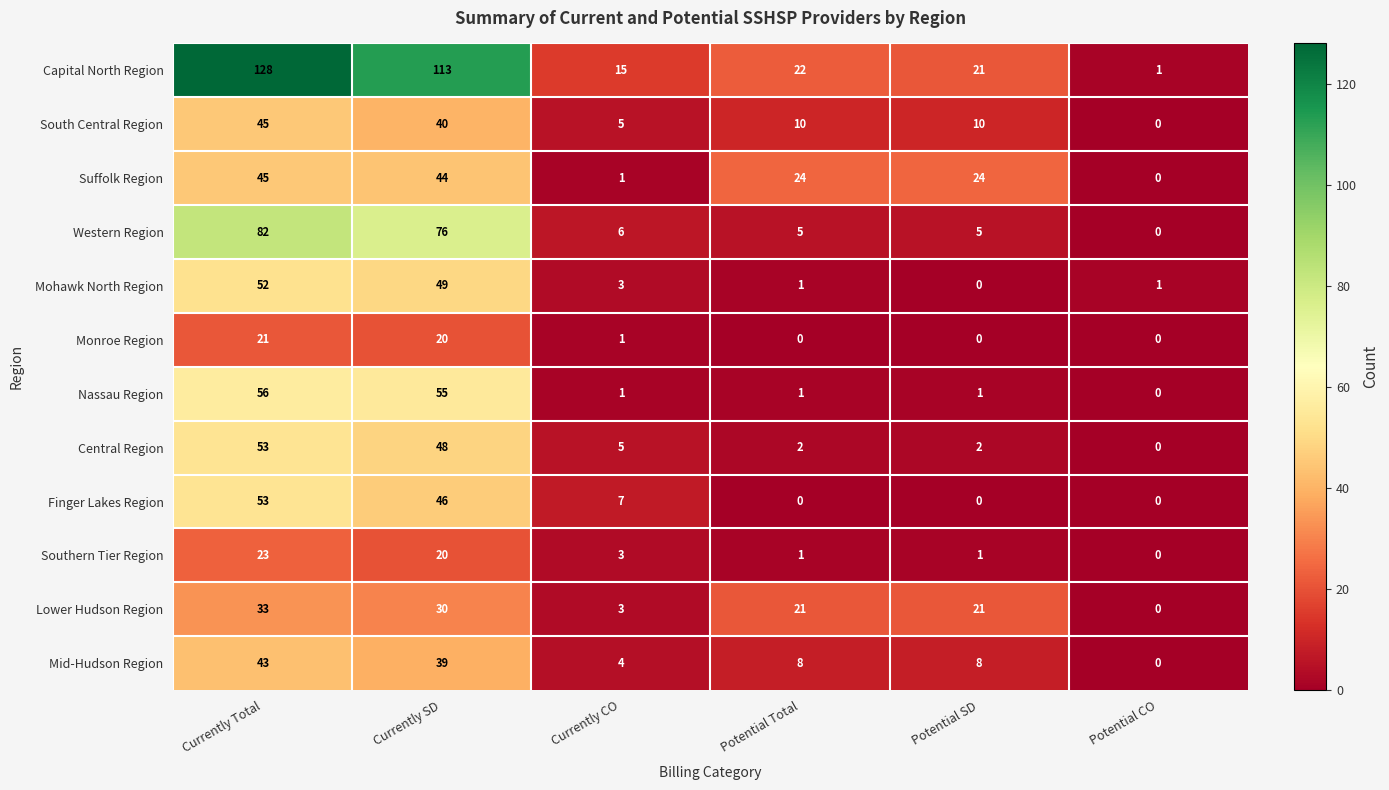

At which label does Southern Tier Region first exceed 3?

Currently Total